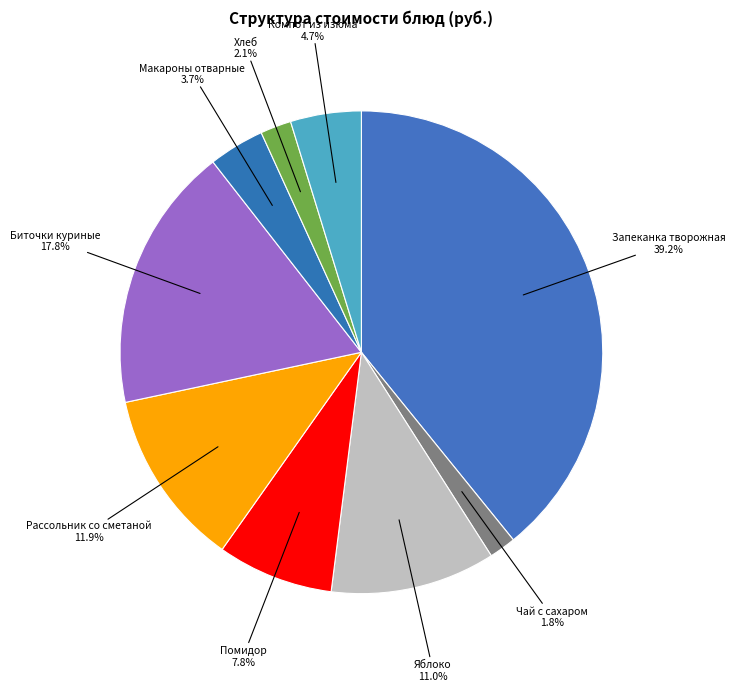

Count the number of slices in the pie.

9